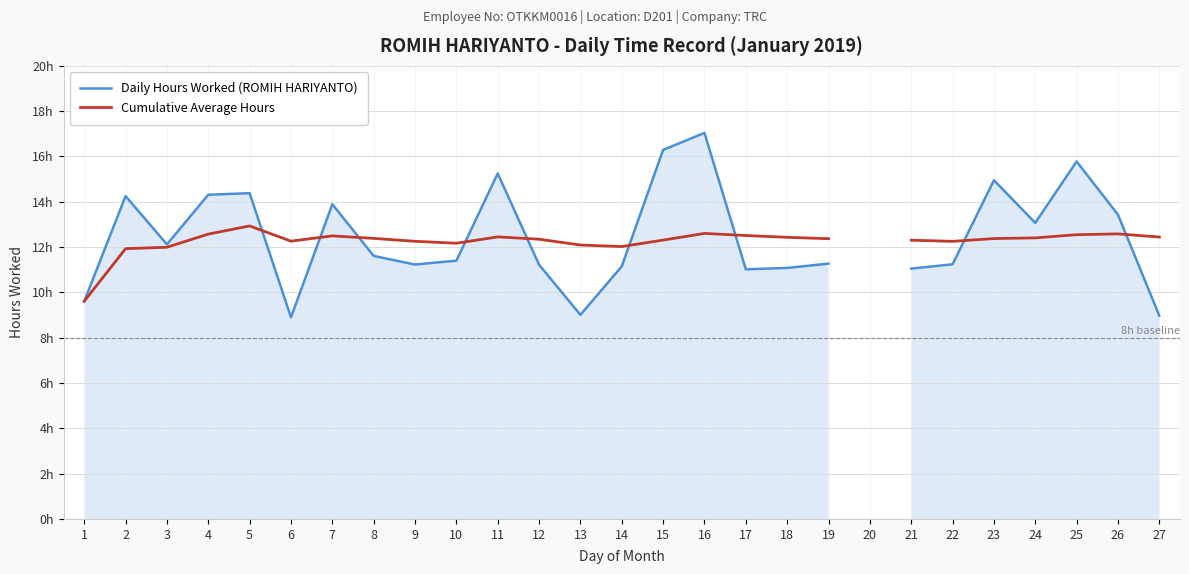

Rank the series by their average value, from highest to lowest.

Daily Hours Worked (ROMIH HARIYANTO), Cumulative Average Hours